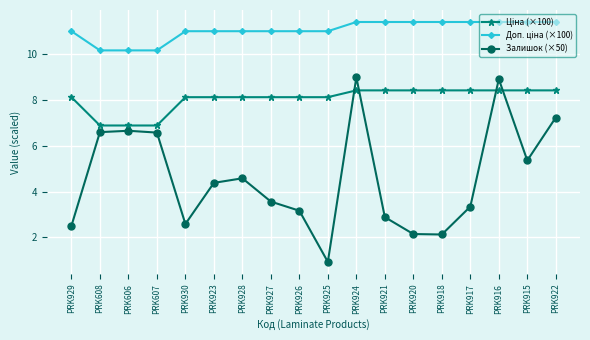

Does the chart have visible grid lines?

Yes